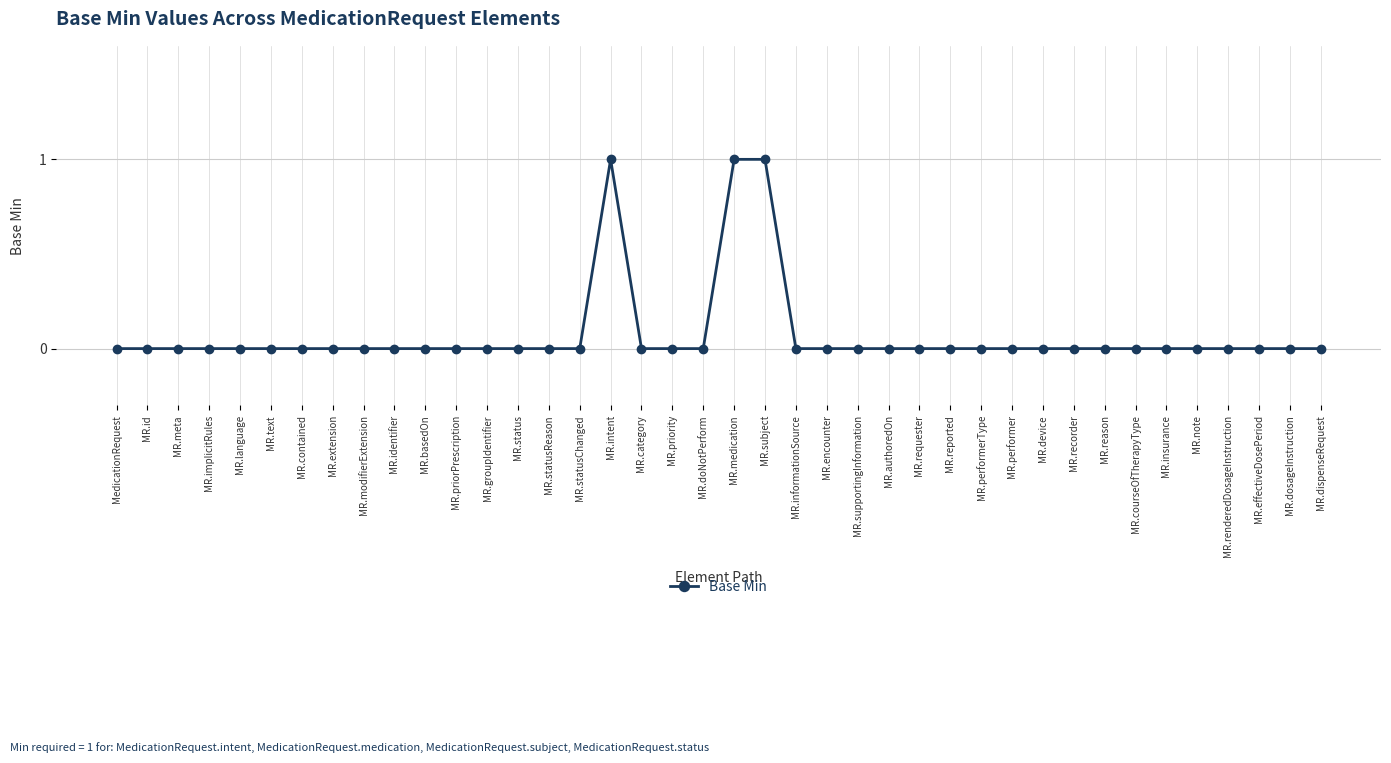

What is the sum of all values?

3